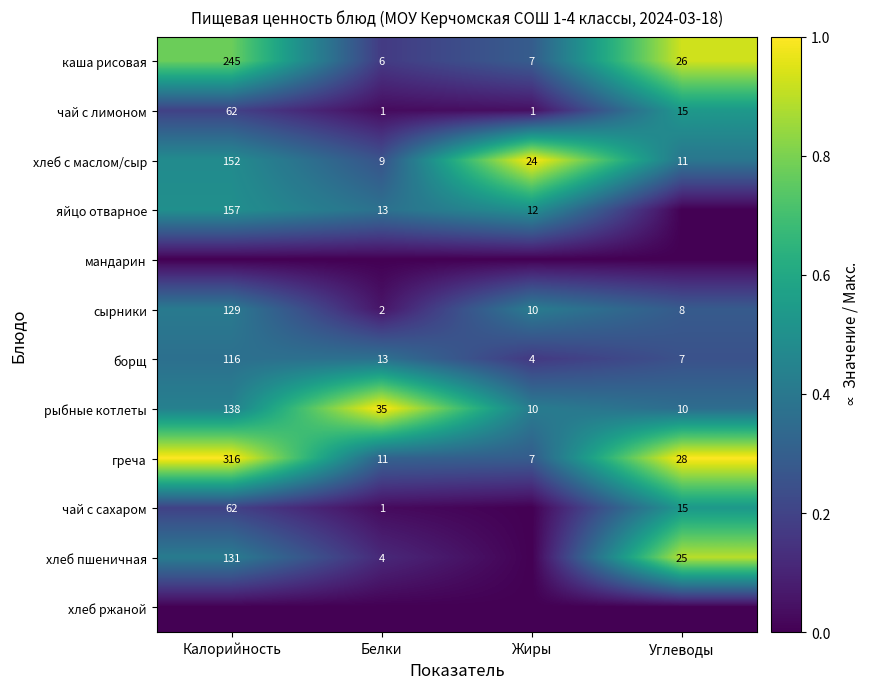

The греча series shows 0.4 at Углеводы. True or false?

False